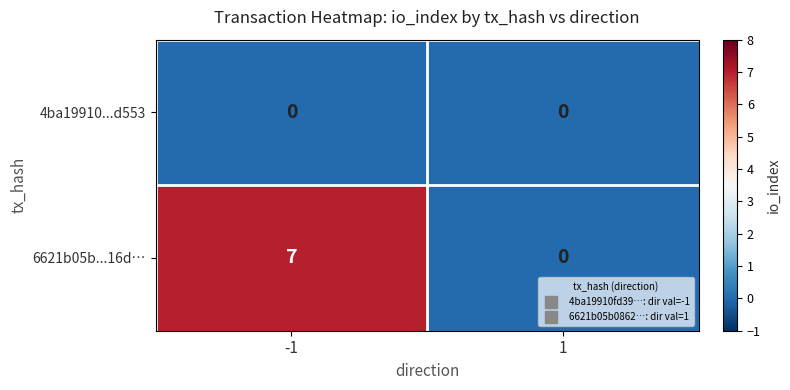

How many series are shown in this chart?

2